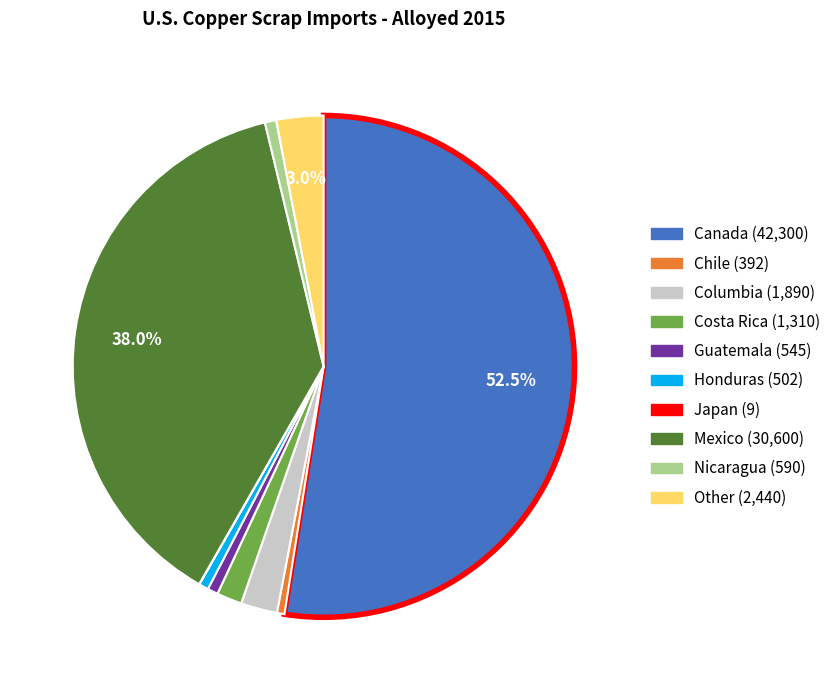

Which has a higher value, Chile or Mexico?

Mexico